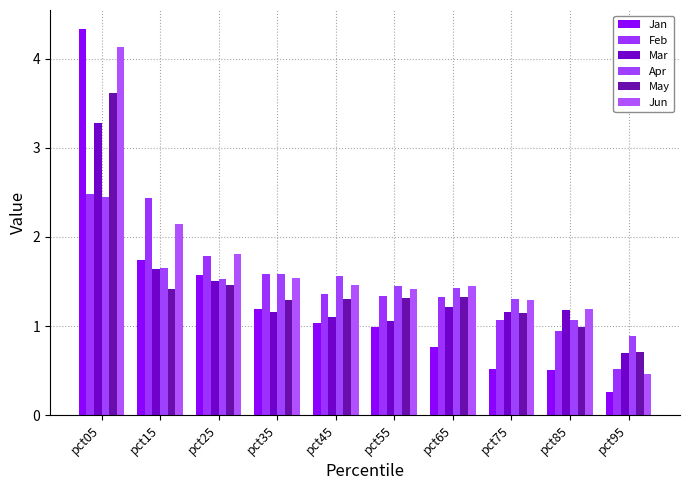

List the series in order of their peak value, lowest first.

Apr, Feb, Mar, May, Jun, Jan